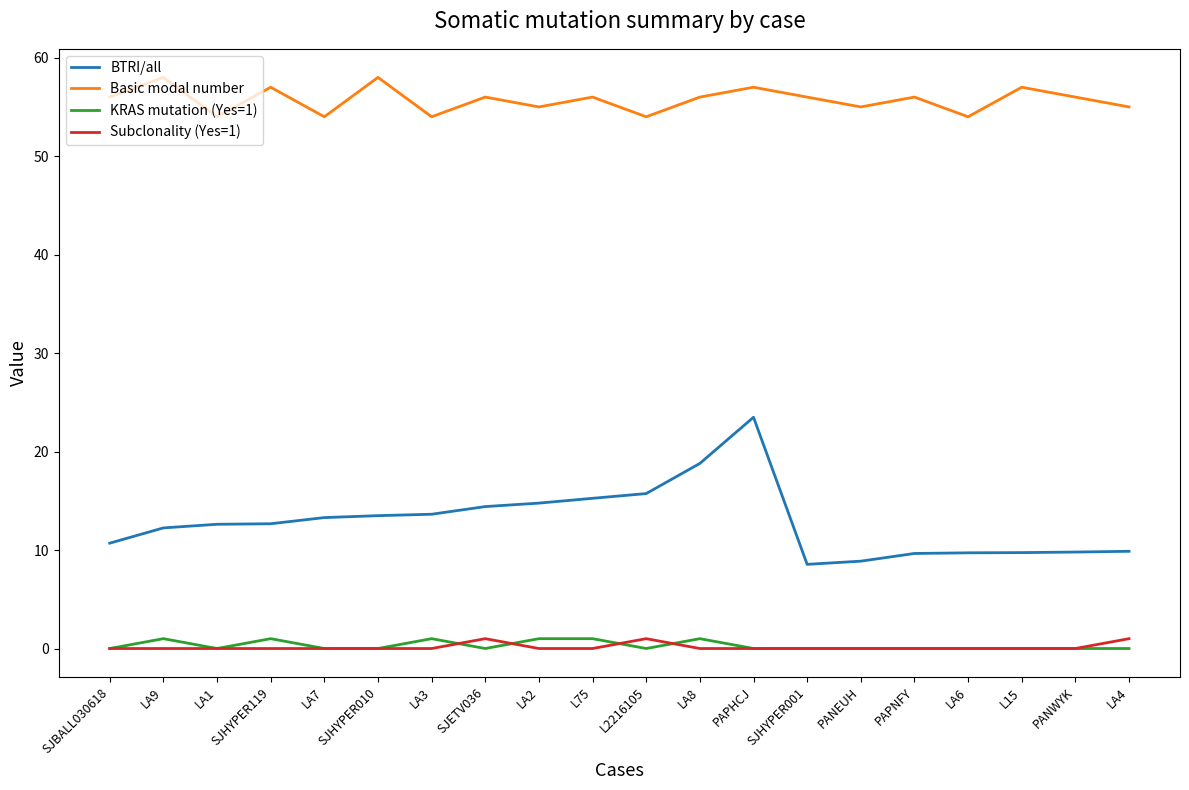

At which category is the sum across all series the highest?

PAPHCJ